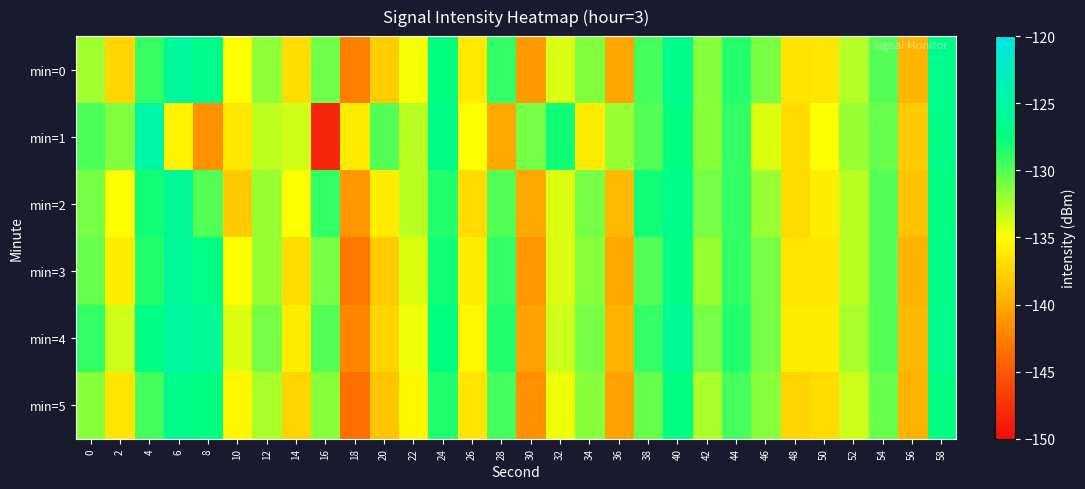

Which has a higher value, 8 or 32?

8